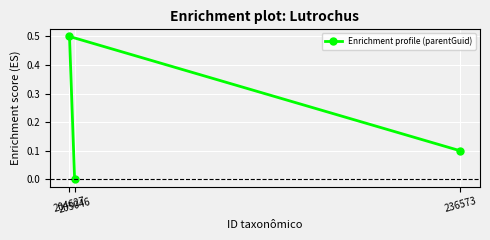

What is the change in value from 204627 to 236573?

-0.4